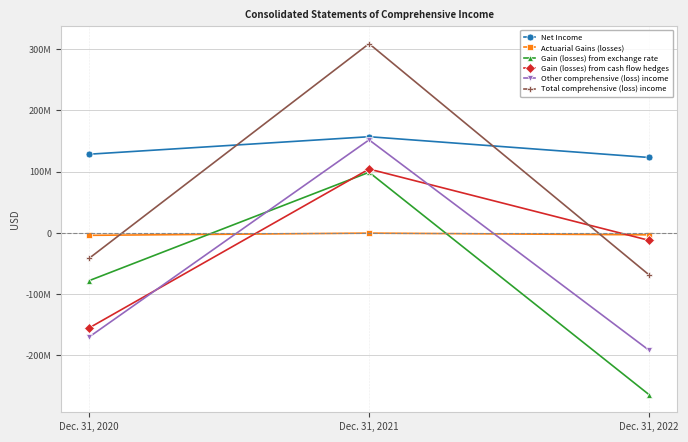

Which series has the largest total across all categories?

Net Income